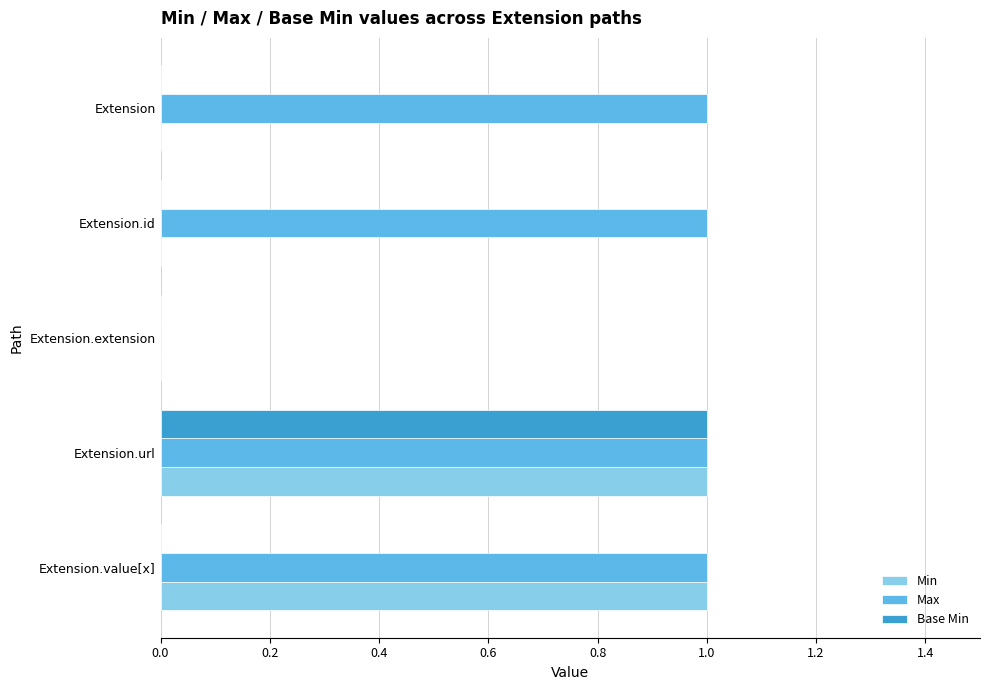

Is the value of Max at Extension.id greater than the value of Min at Extension.extension?

Yes